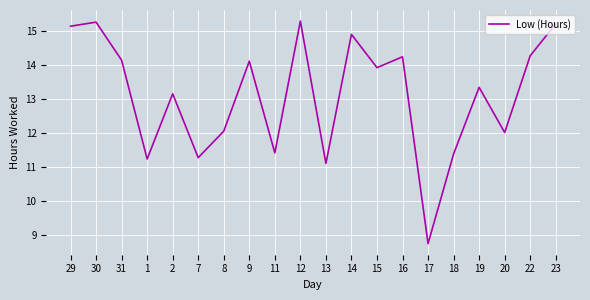

True or false: the data shows 14.9 at 14.

True